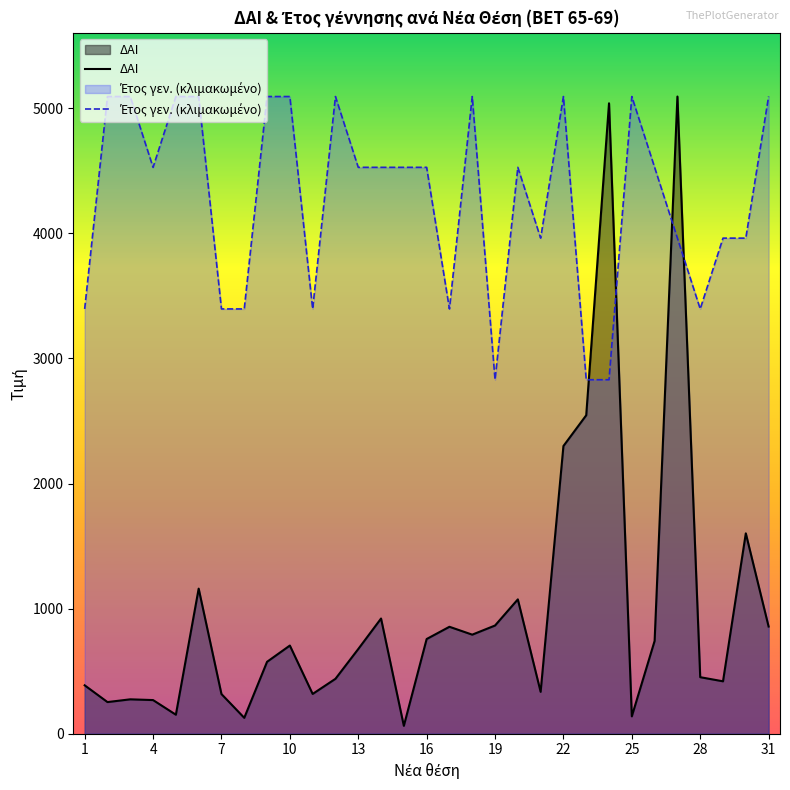

Which series has the widest spread of values?

ΔΑΙ